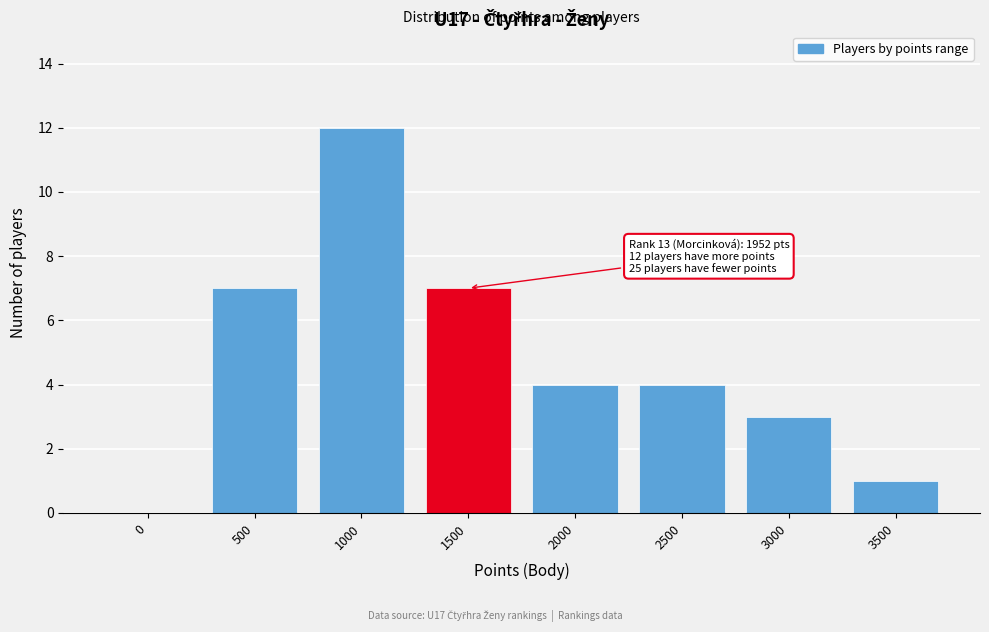

Reading left to right, transcribe all the data shown in this chart.

0=0	500=7	1000=12	1500=7	2000=4	2500=4	3000=3	3500=1